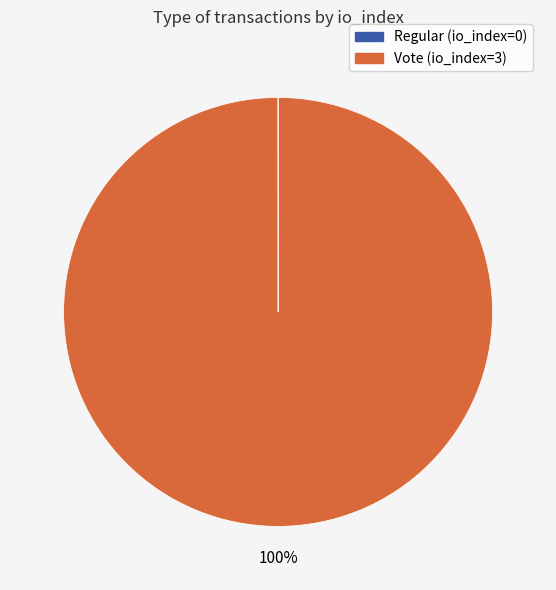

To the nearest percent, what is the average slice percentage?

50%